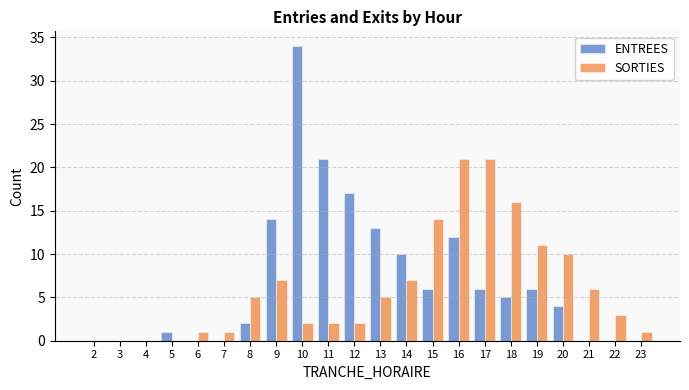

What is the sum of all ENTREES values?

151